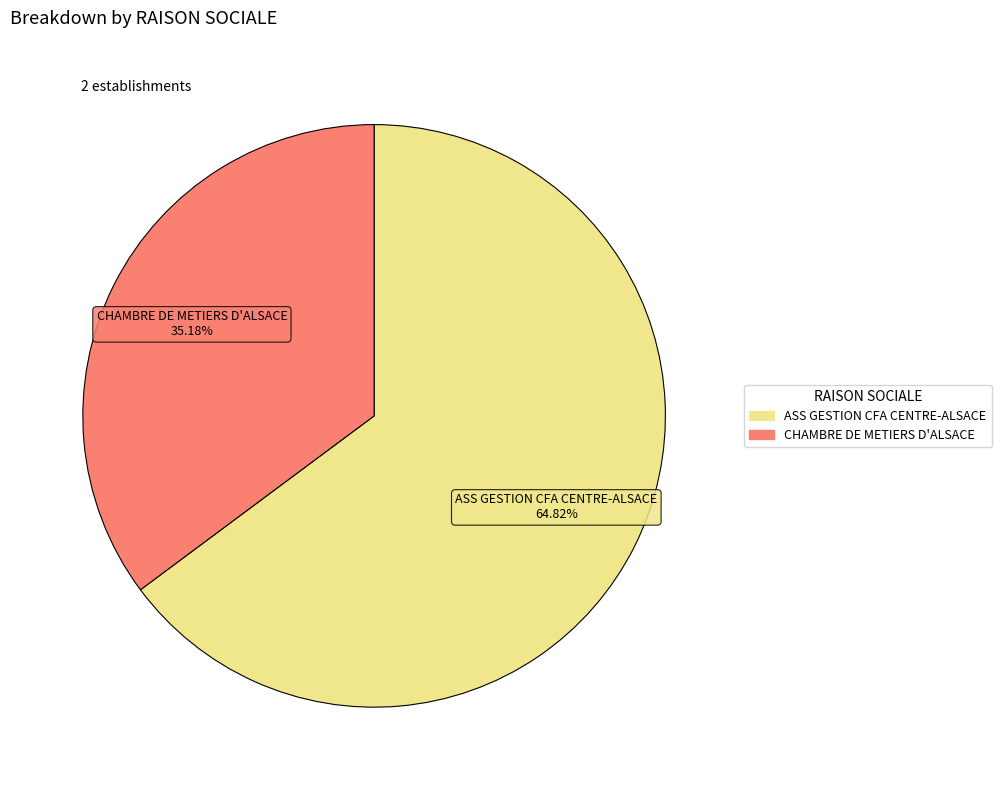

What is the majority slice?

ASS GESTION CFA CENTRE-ALSACE